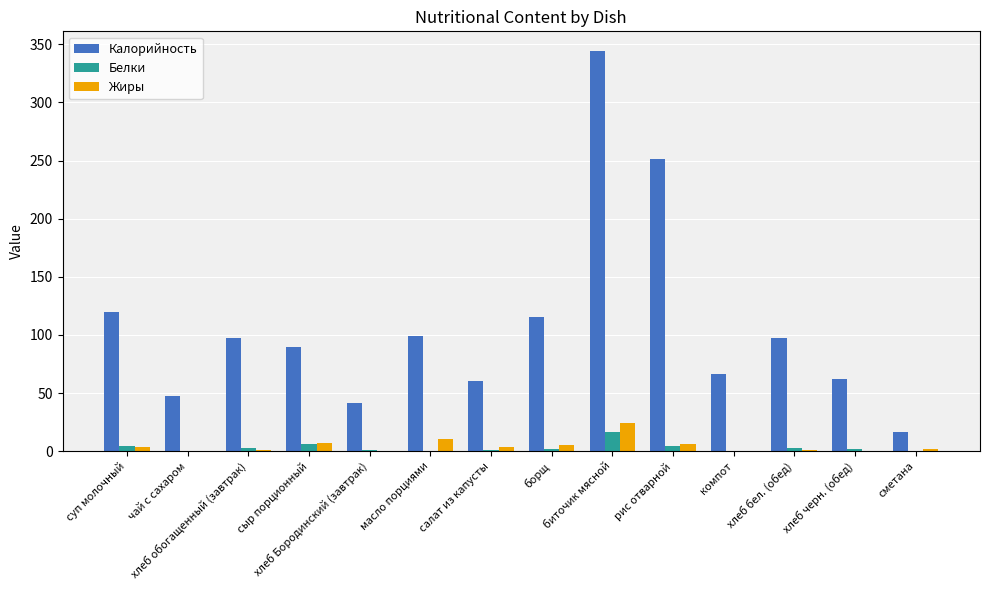

The Калорийность series shows 344.0 at биточик мясной. True or false?

True